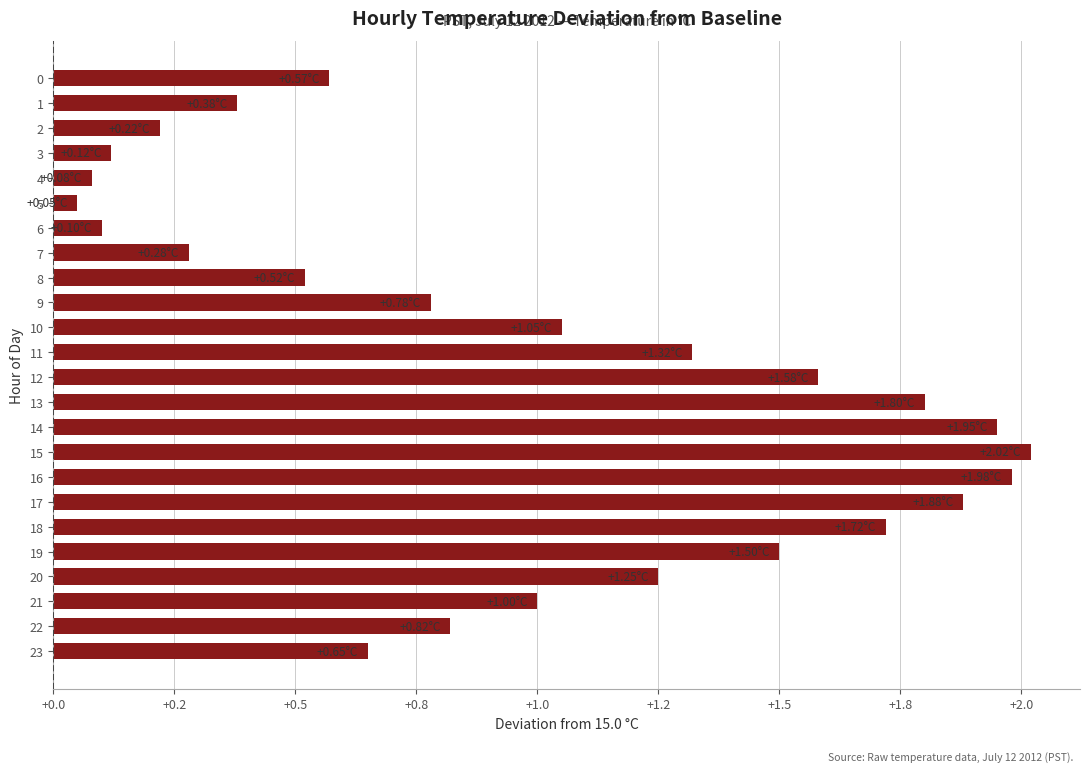

At which label is the value closest to 1?

21